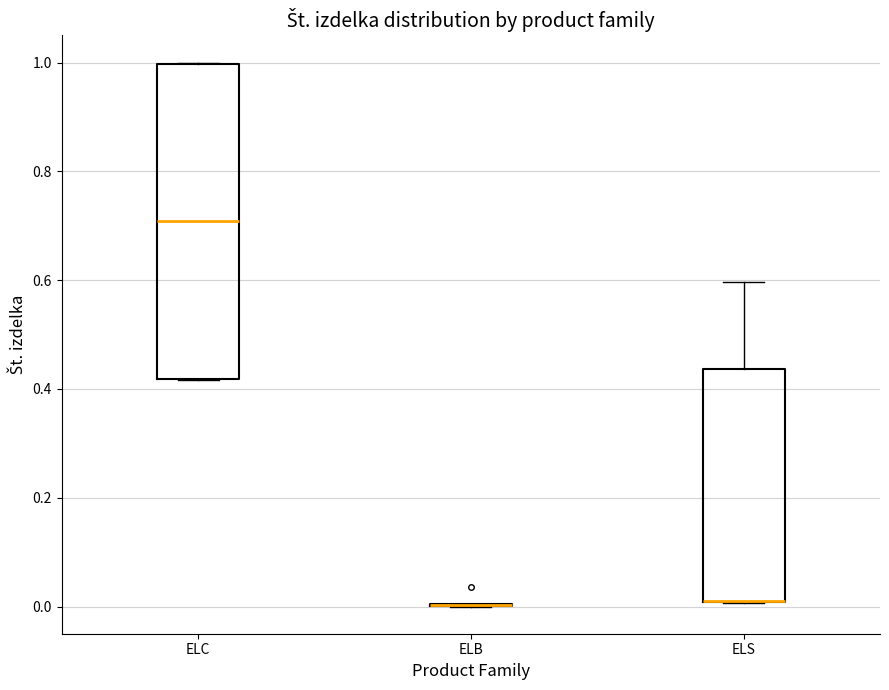

Where does the median line of the box for ELC sit on the y-axis? The values are not printed on the chart, so give them approximately, as read against the axis.

0.70